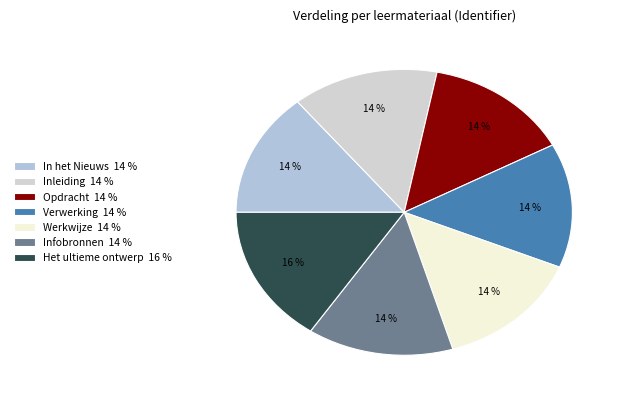

Approximately how many times larger is the value at Verwerking compared to In het Nieuws?

1.0